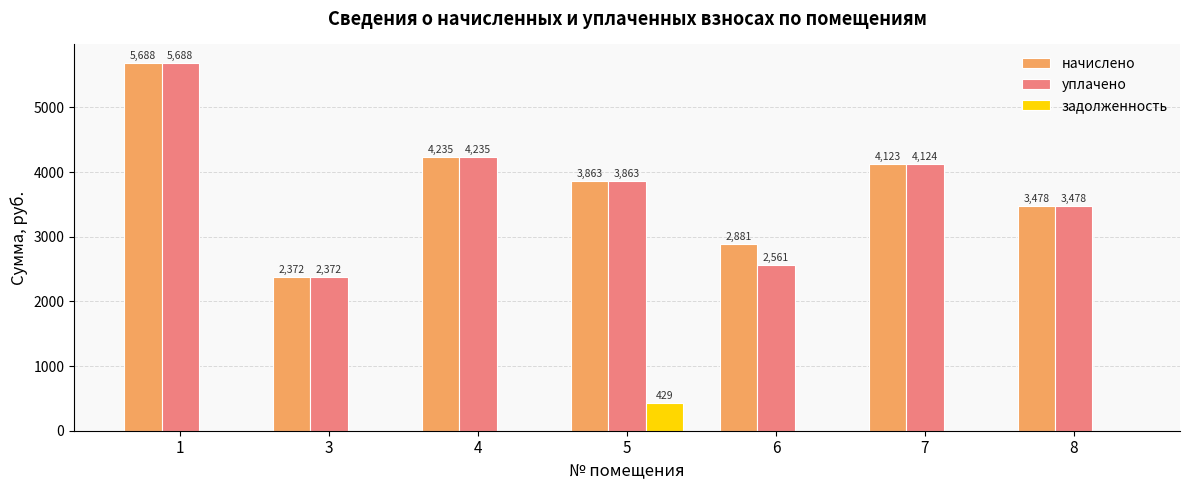

How many groups of bars are there?

7